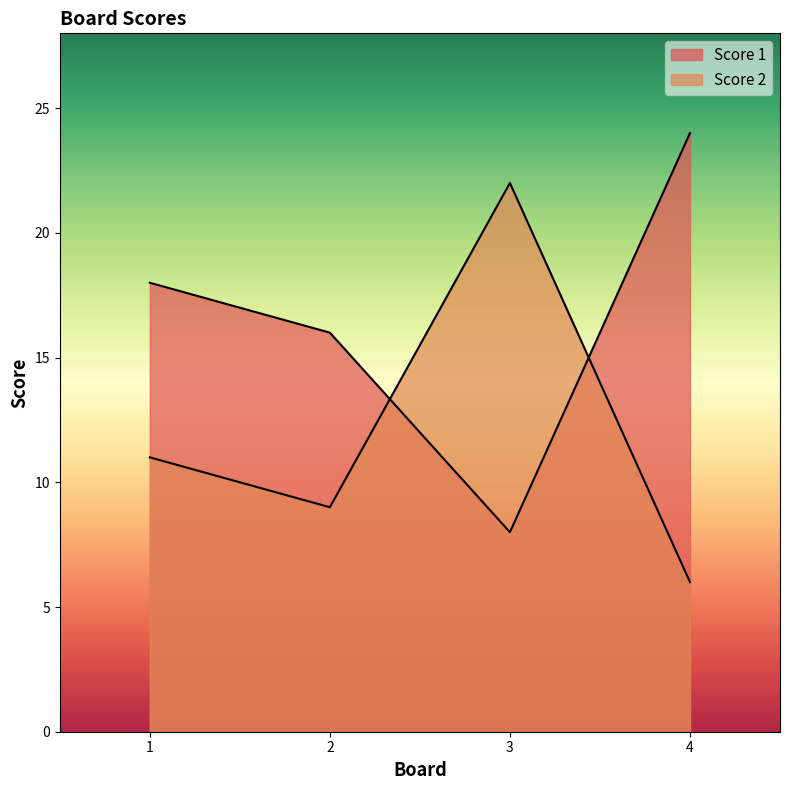

Where do Score 2 and Score 1 first cross each other?

2 and 3